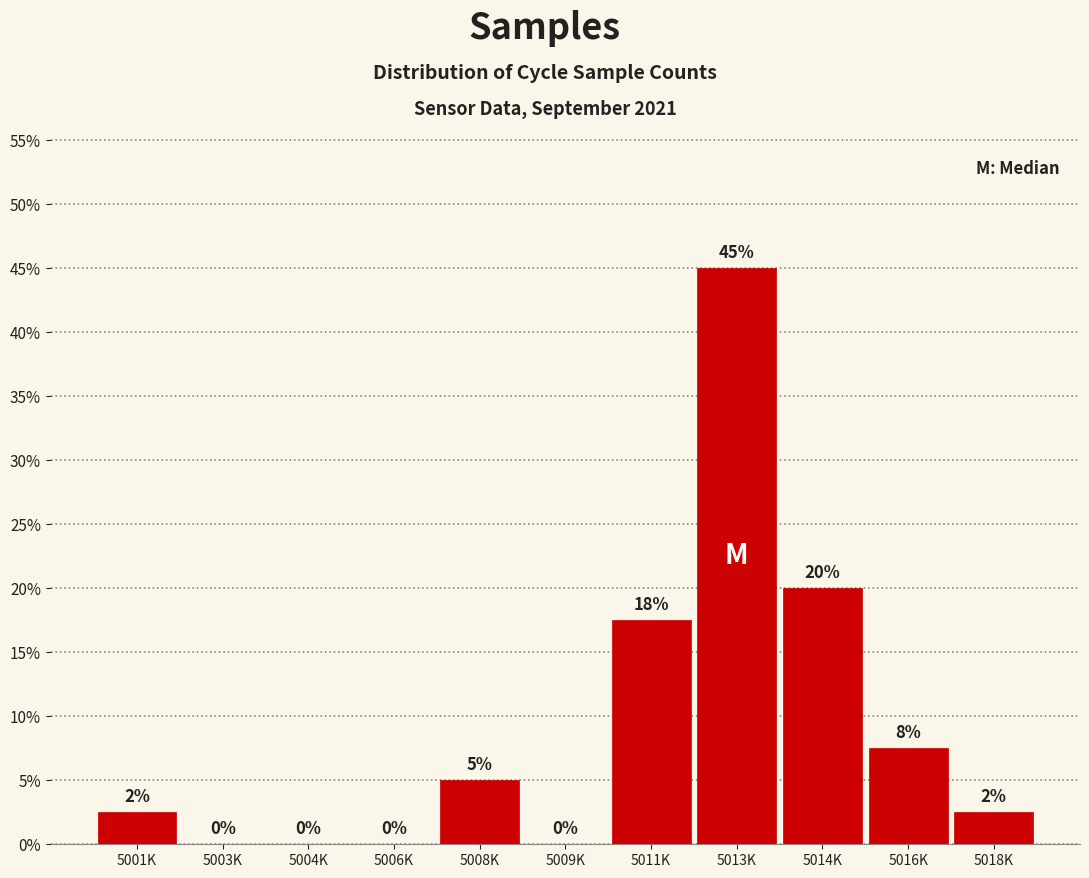

Are the bars horizontal?

No